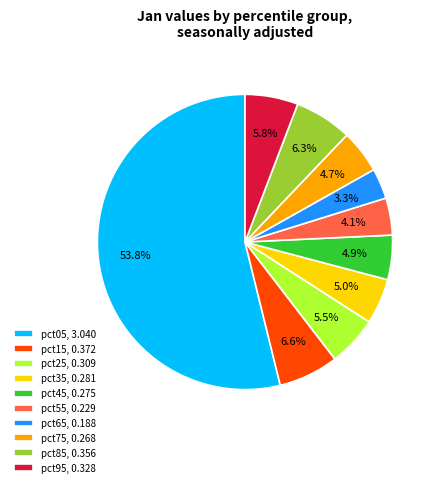

Which slice is the smallest?

pct65